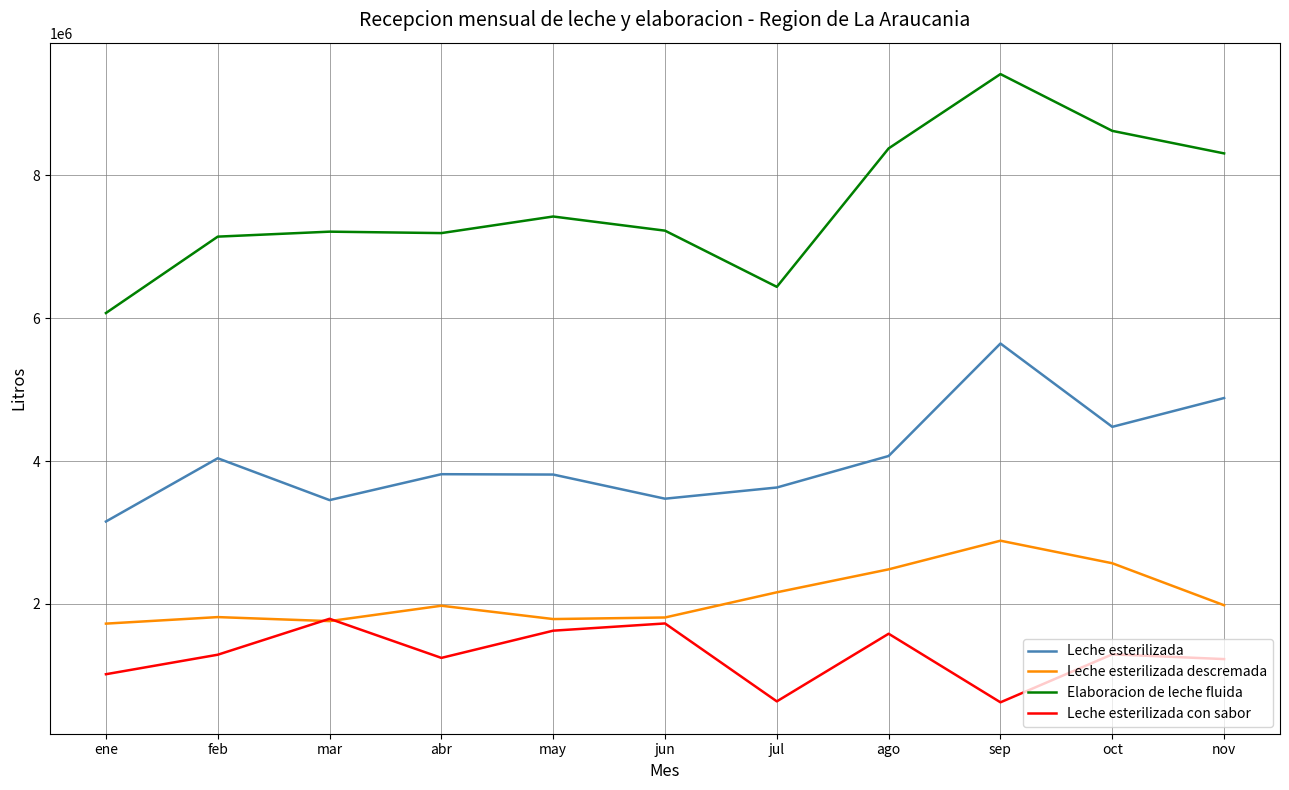

What is the difference between the second highest and minimum values in the Leche esterilizada descremada series?

845586